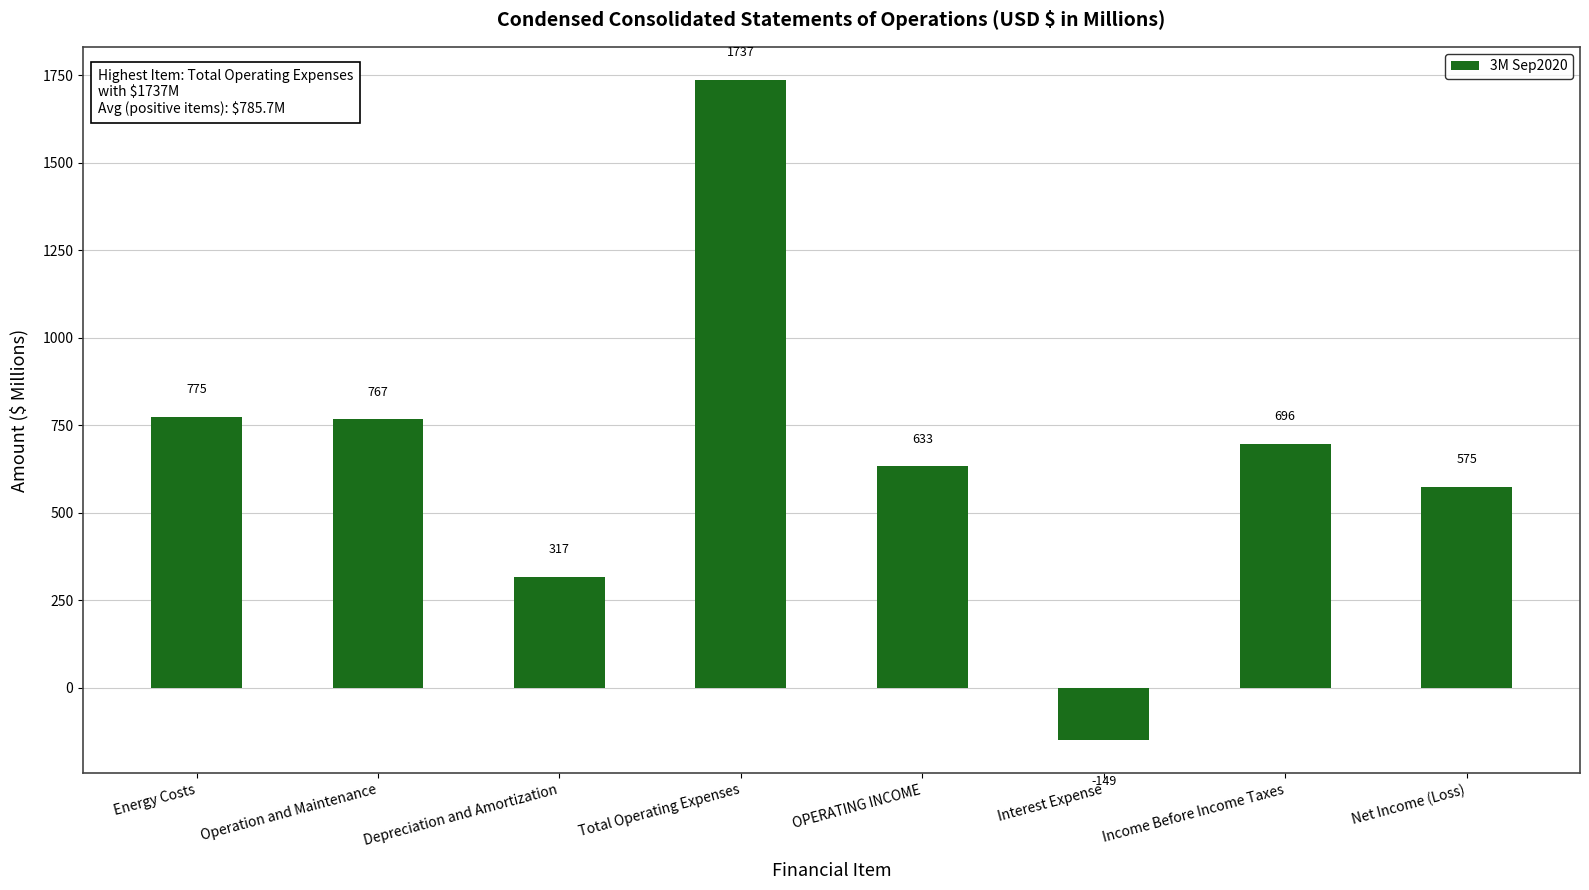

Are the bars grouped side by side (vs. stacked)?

No